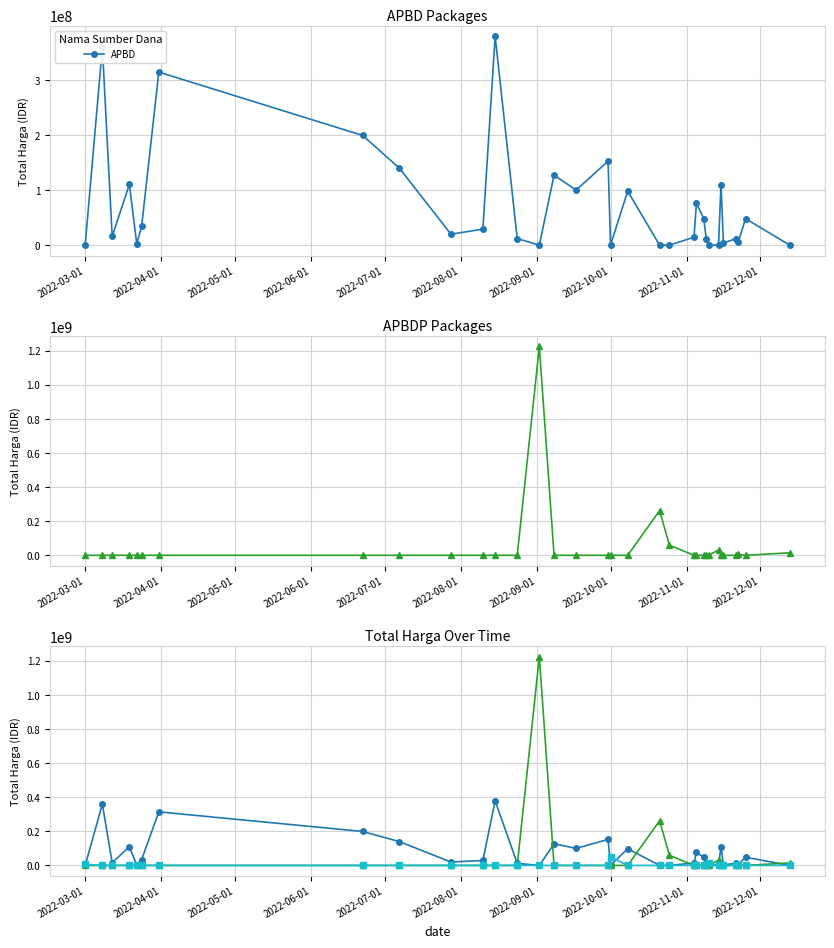

True or false: APBDP and APBD cross at least once.

True